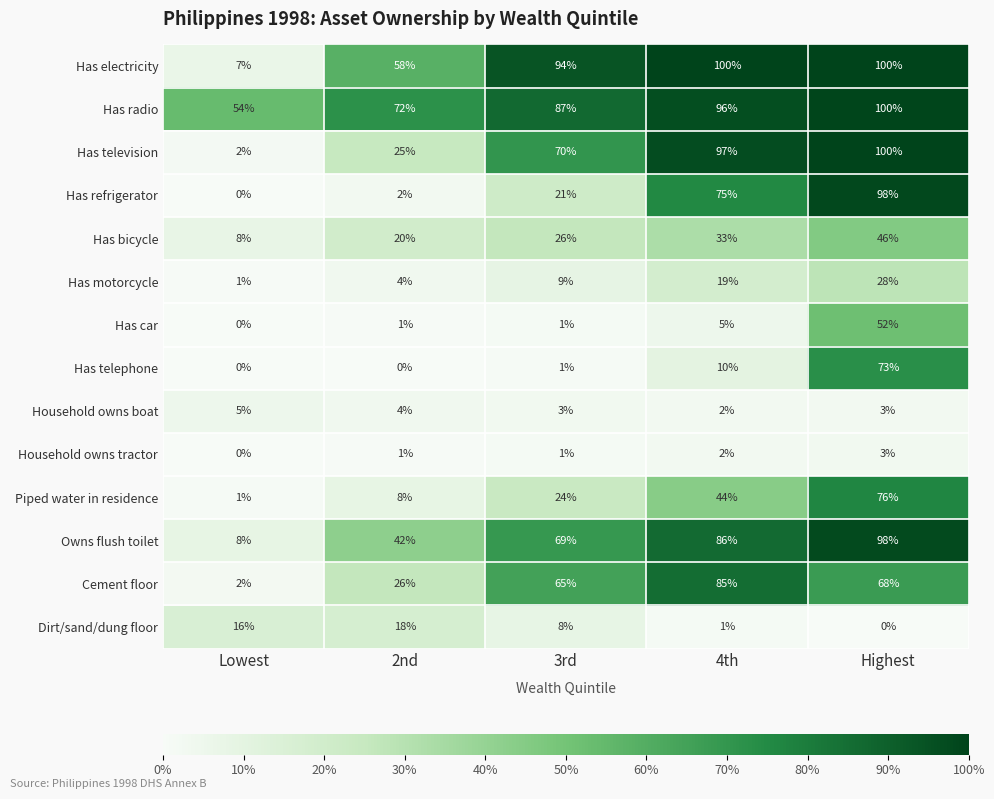

What is the sum of all Has television values?

294